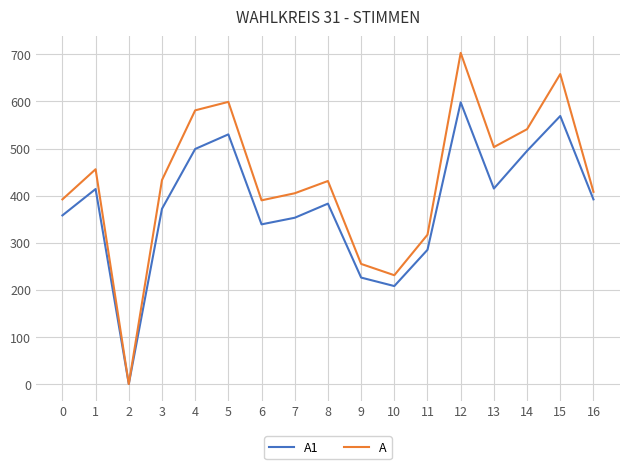

True or false: A1 has a value of 480 at 0.

False